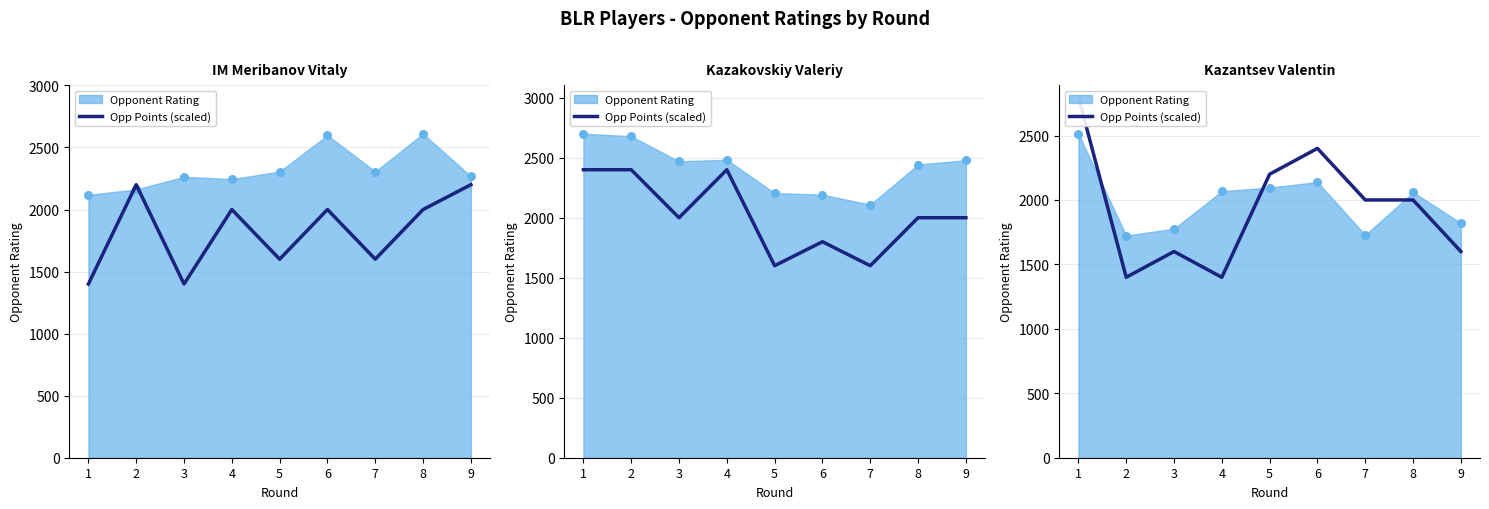

Between 6 and 8, which is larger?

6